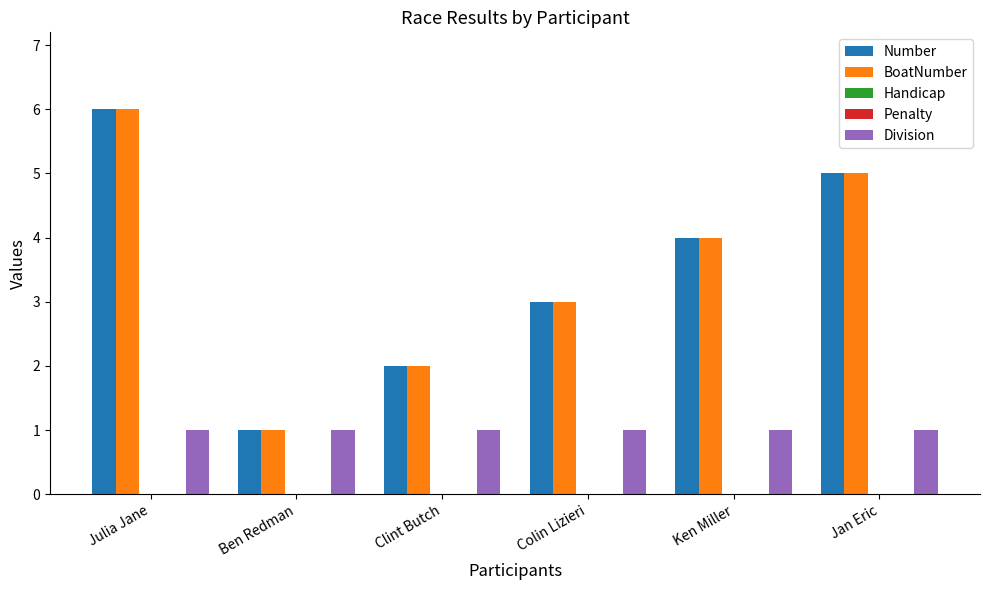

At which category is the sum across all series the highest?

Julia Jane